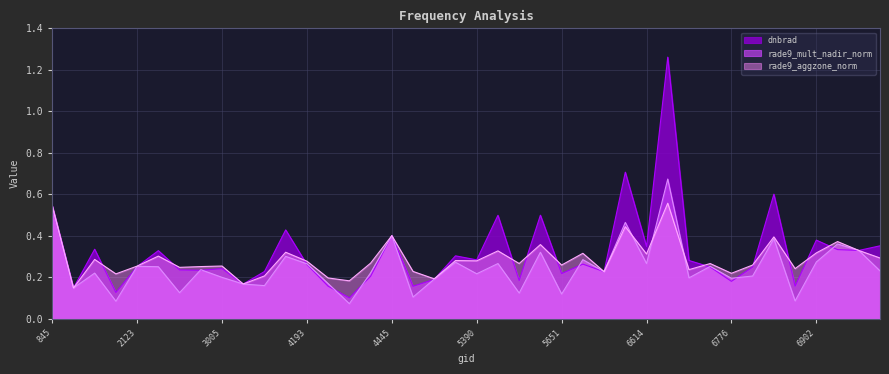

Is it true that dnbrad equals 0.3 at 4193?

True